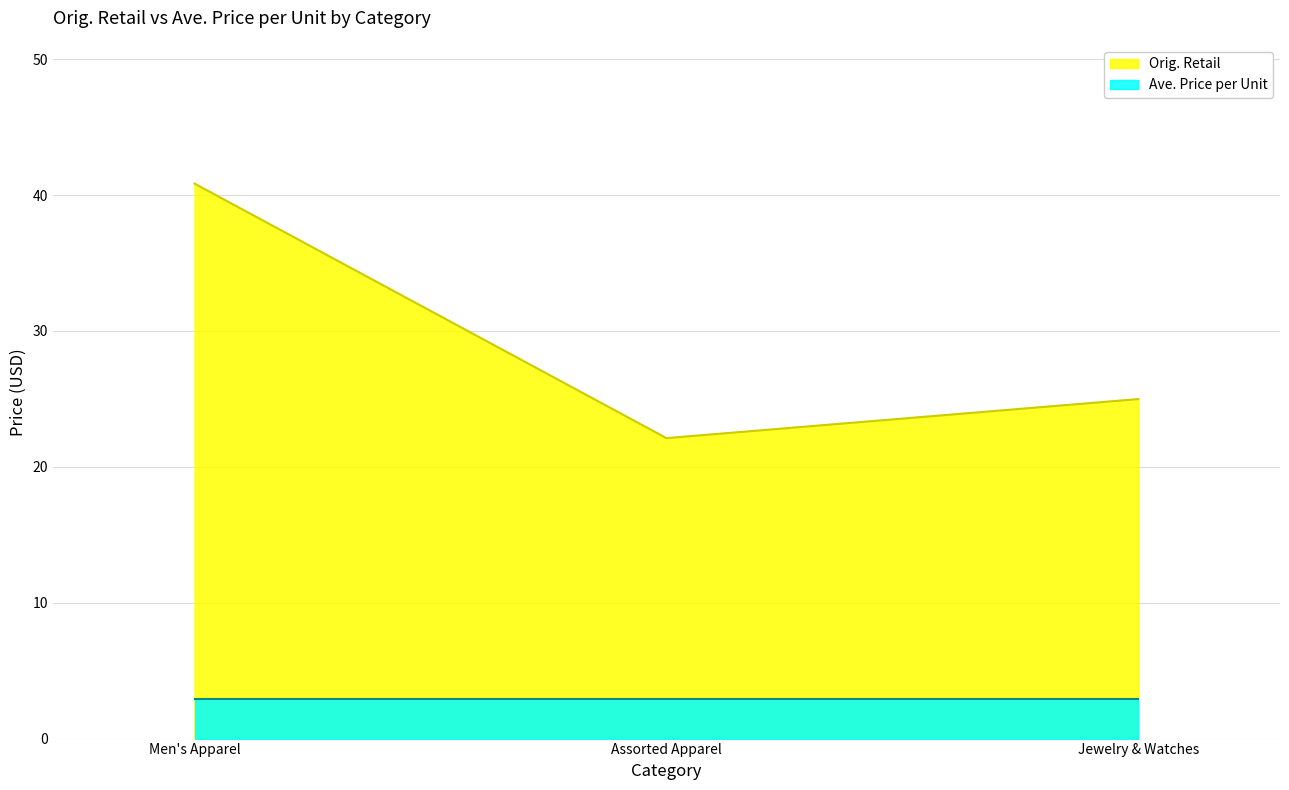

How many categories are shown in the chart?

3